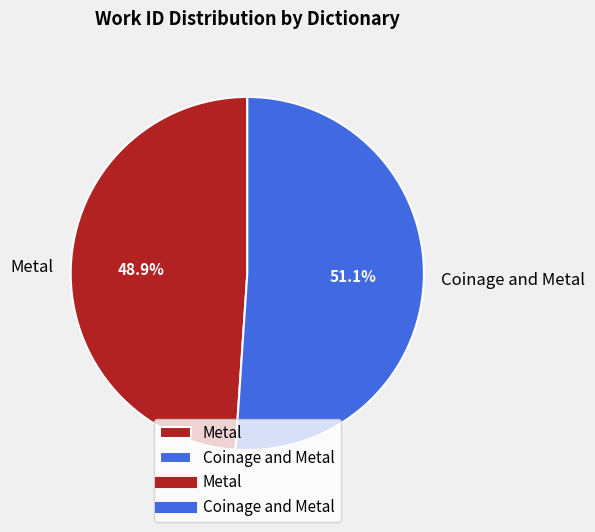

Is there a majority slice in this chart?

Yes